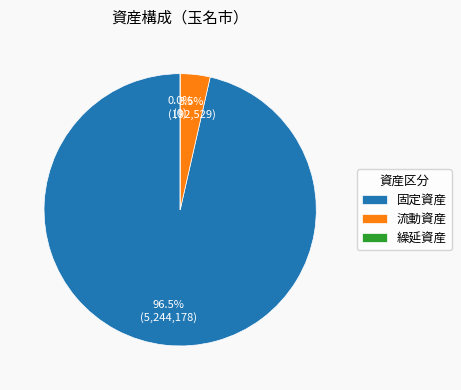

Count the number of slices in the pie.

3